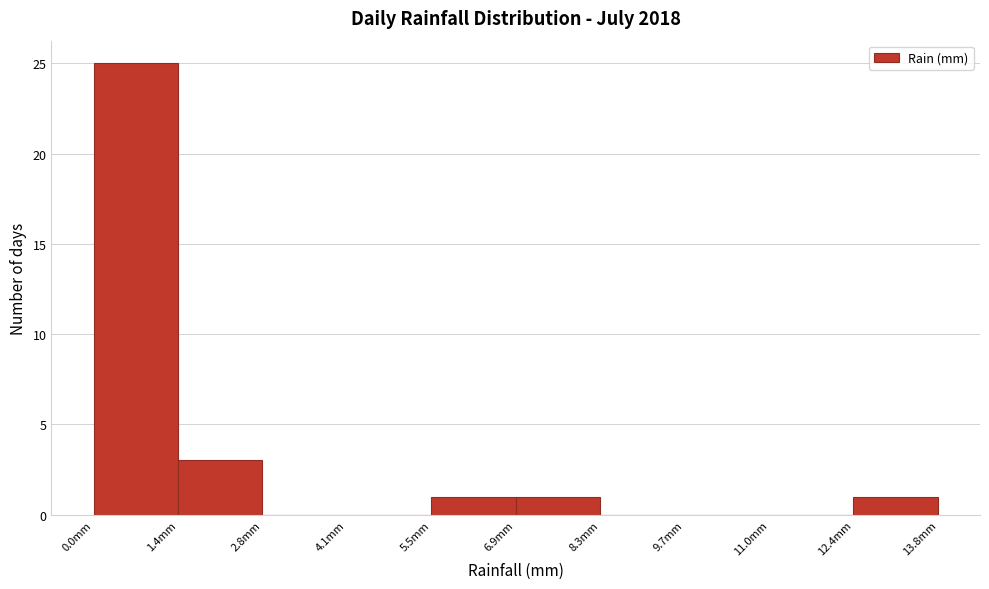

What is the height of the bar covering 12.42 to 13.80 on the x-axis? Neither the bar edges nor the heights are printed on the chart, so give them approximately, as read against the axes.

1